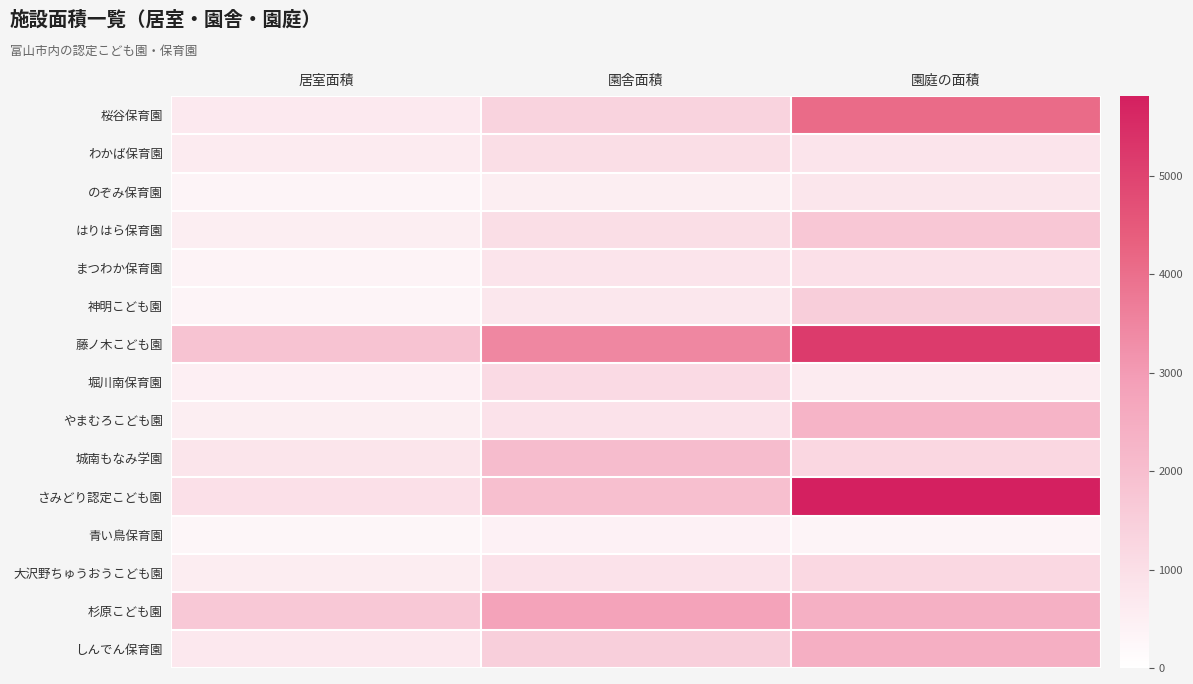

At which category does the chart reach its peak across all series?

園庭の面積